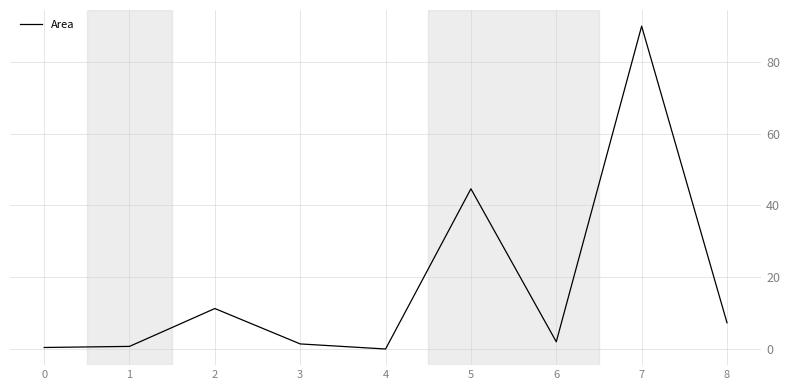

What is the ratio of the value at 8 to the value at 6?

3.6